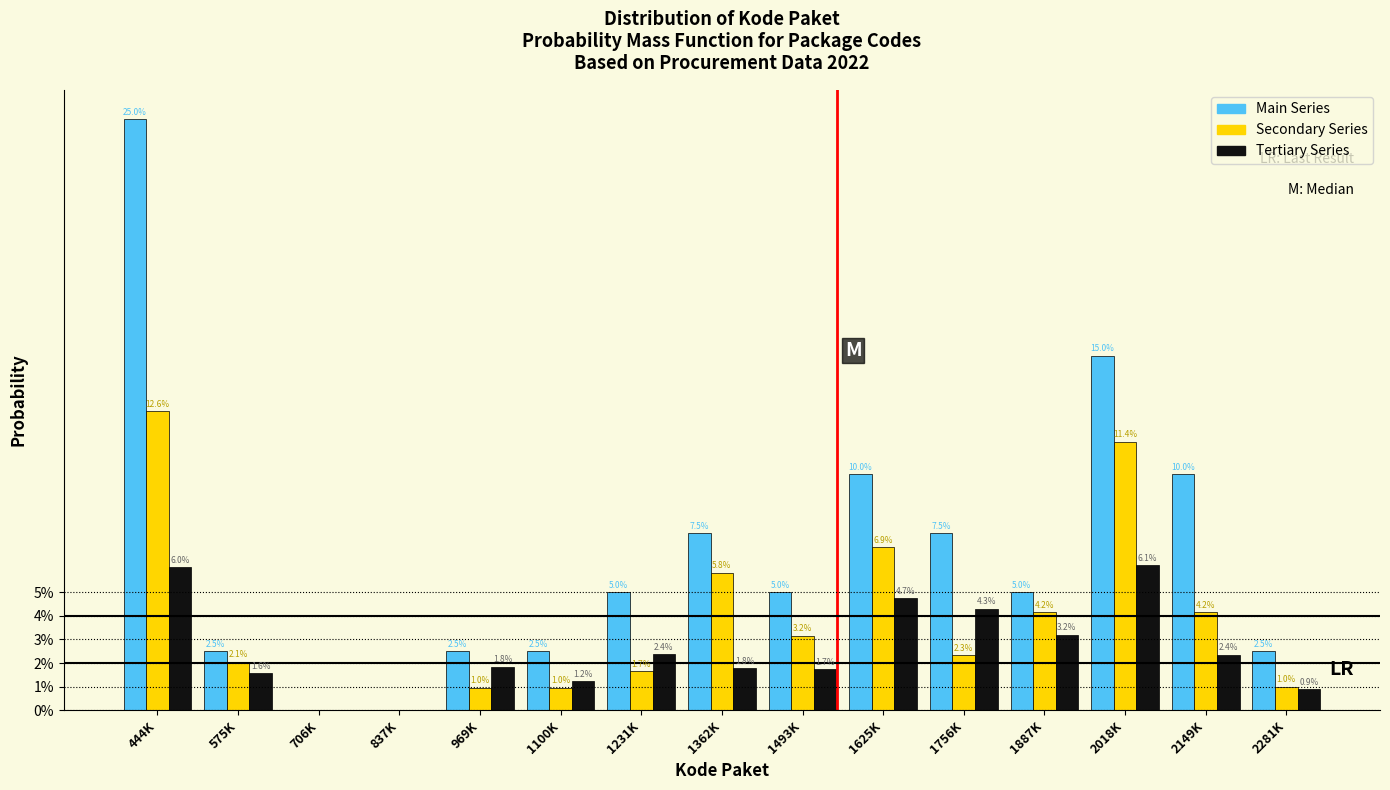

What are all the series names shown in the legend?

Main Series, Secondary Series, Tertiary Series